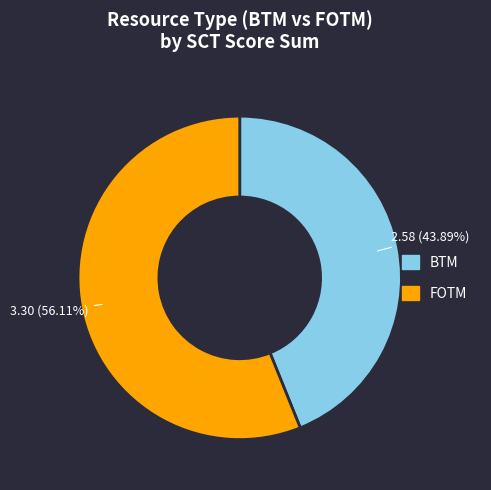

Between FOTM and BTM, which is larger?

FOTM